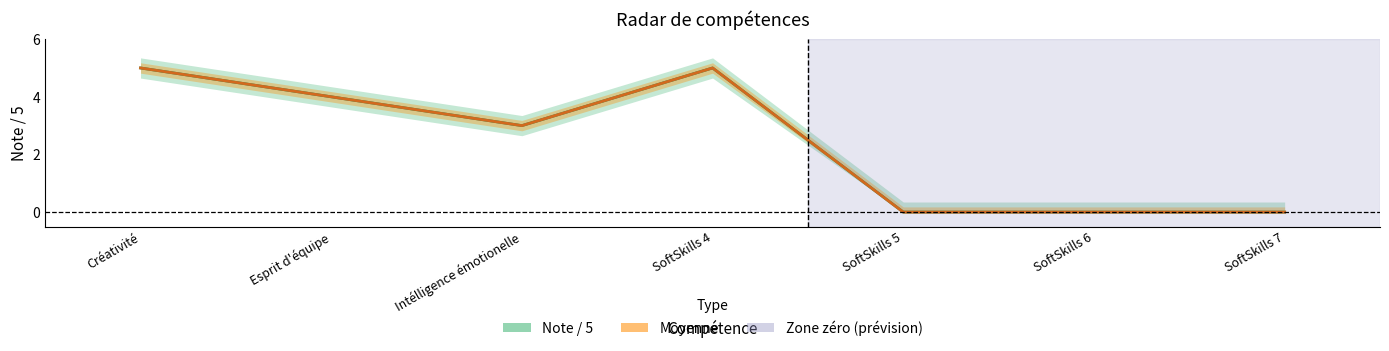

True or false: Moyenne and Note / 5 cross at least once.

False